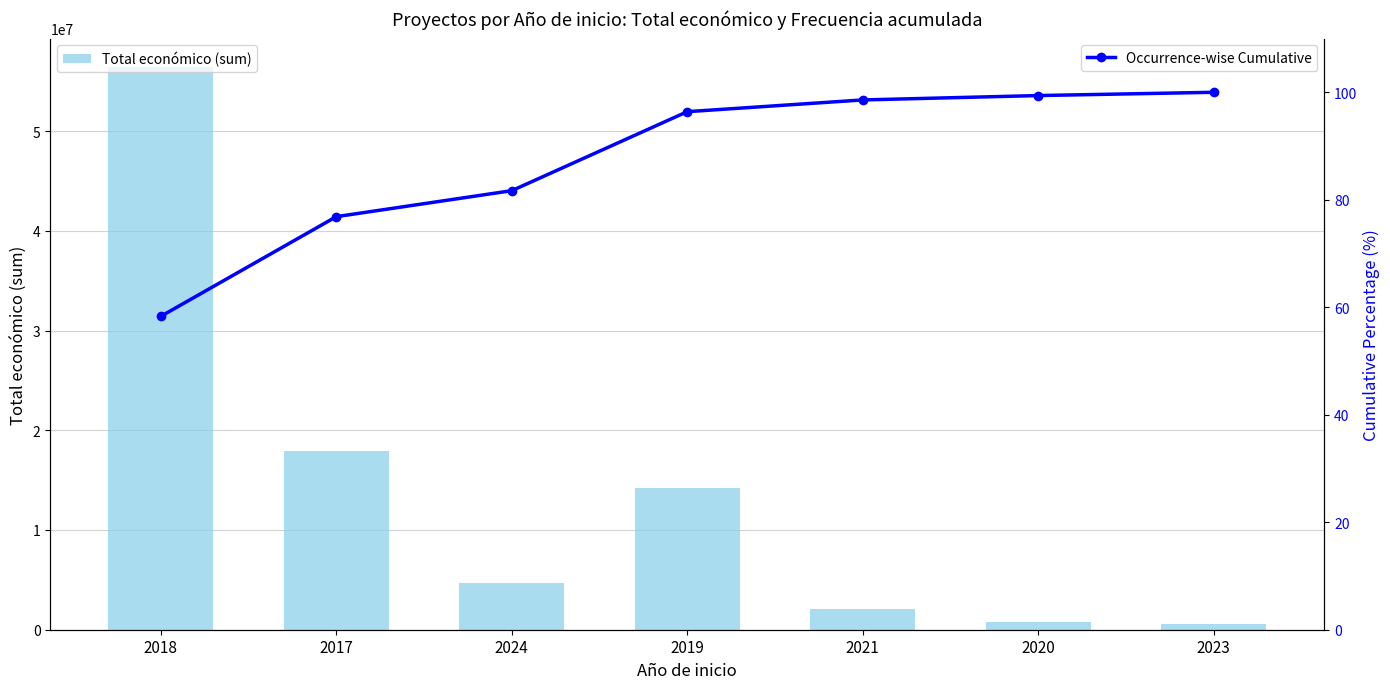

Which has a higher value, 2020 or 2024?

2024